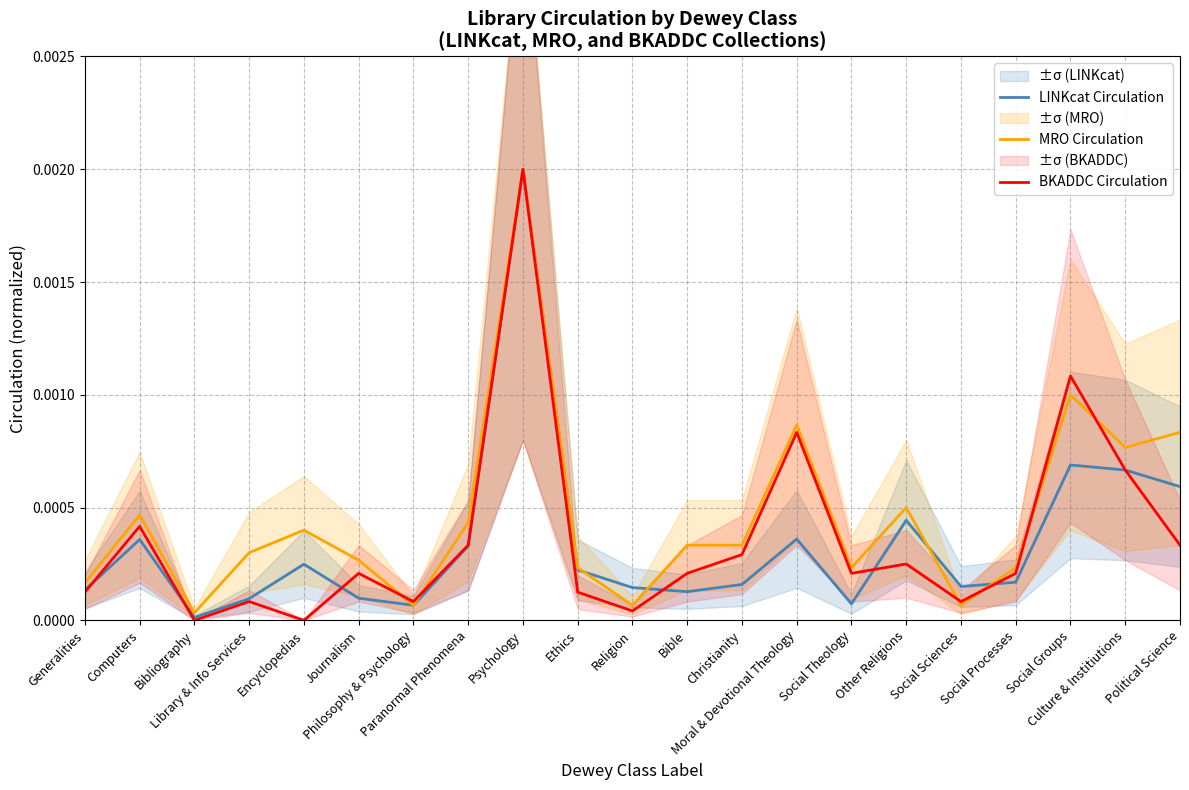

The BKADDC Circulation series shows 0.0 at Social Groups. True or false?

True